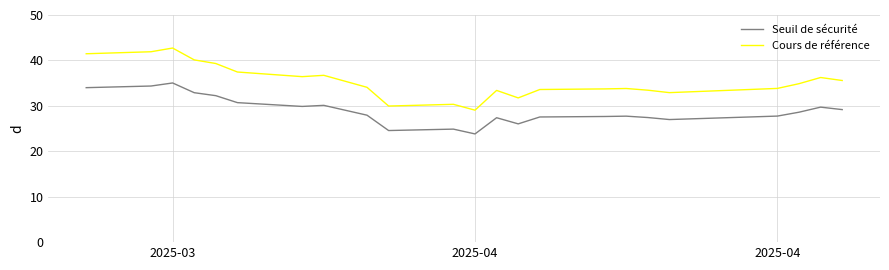

What is the smallest value displayed?

23.8